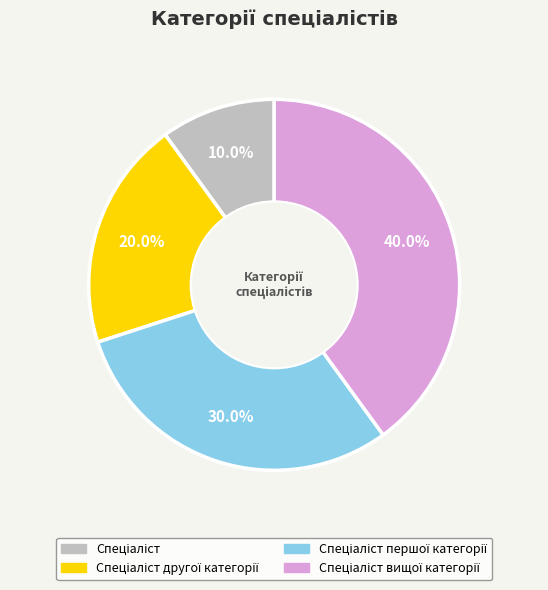

Is there a majority slice in this chart?

No